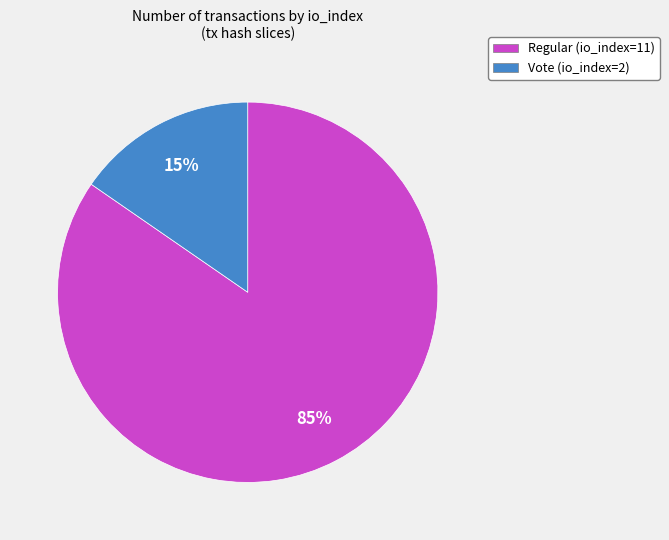

To the nearest percent, what is the average slice percentage?

50%